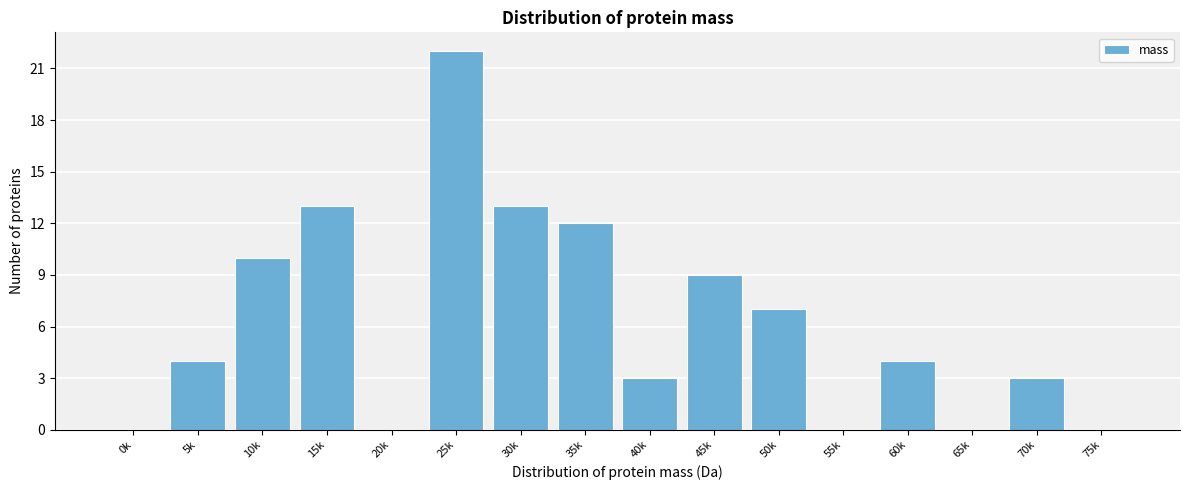

Reading left to right, list all the values displayed in this chart.

0k=0	5k=4	10k=10	15k=13	20k=0	25k=22	30k=13	35k=12	40k=3	45k=9	50k=7	55k=0	60k=4	65k=0	70k=3	75k=0